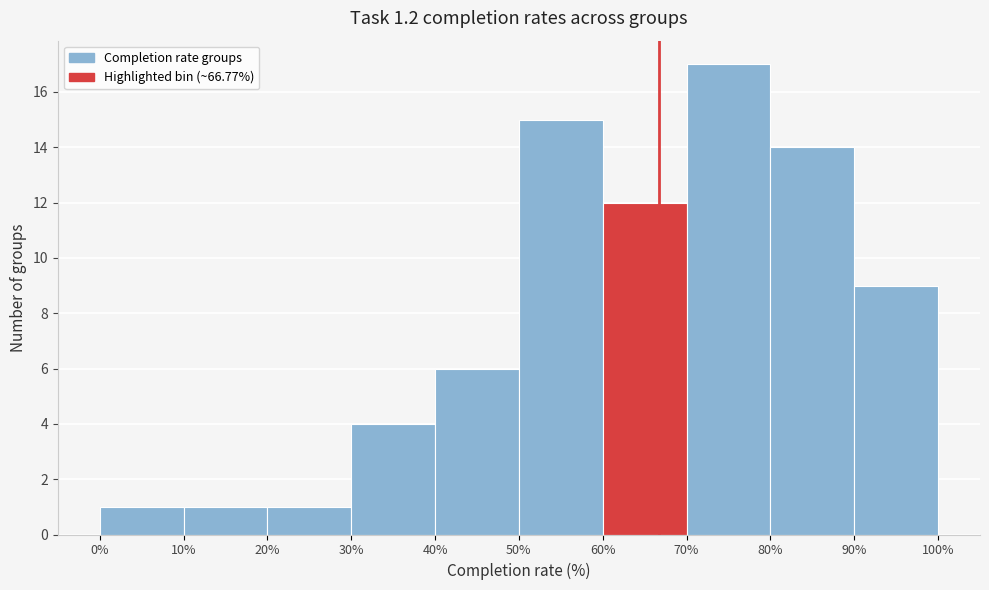

Reading left to right, list every bar in this chart as the range it spans on the x-axis followed by its height. The values are not printed on the chart, so give them approximately, as read against the axis.

0% to 10%: 1
10% to 20%: 1
20% to 30%: 1
30% to 40%: 4
40% to 50%: 6
50% to 60%: 15
60% to 70%: 12
70% to 80%: 17
80% to 90%: 14
90% to 100%: 9